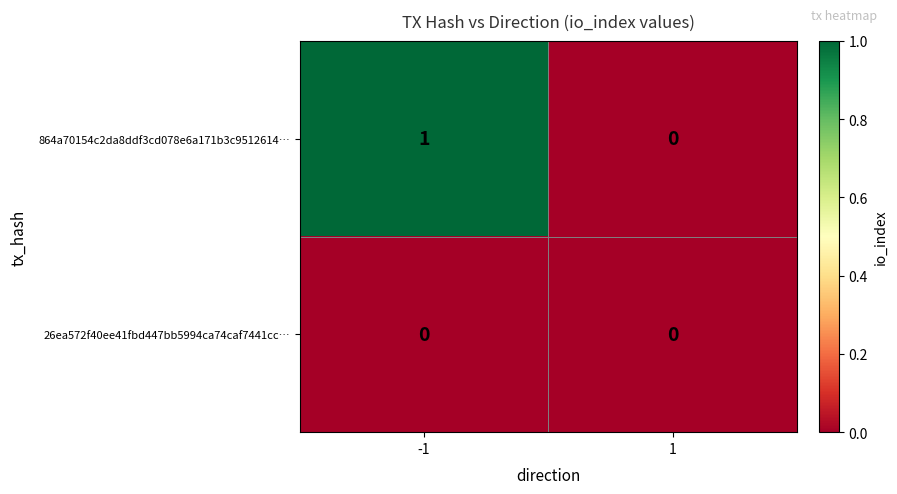

Reading left to right, list all the values displayed in this chart.

864a70154c2da8ddf3cd078e6a171b3c9512614…: 1	0
26ea572f40ee41fbd447bb5994ca74caf7441cc…: 0	0